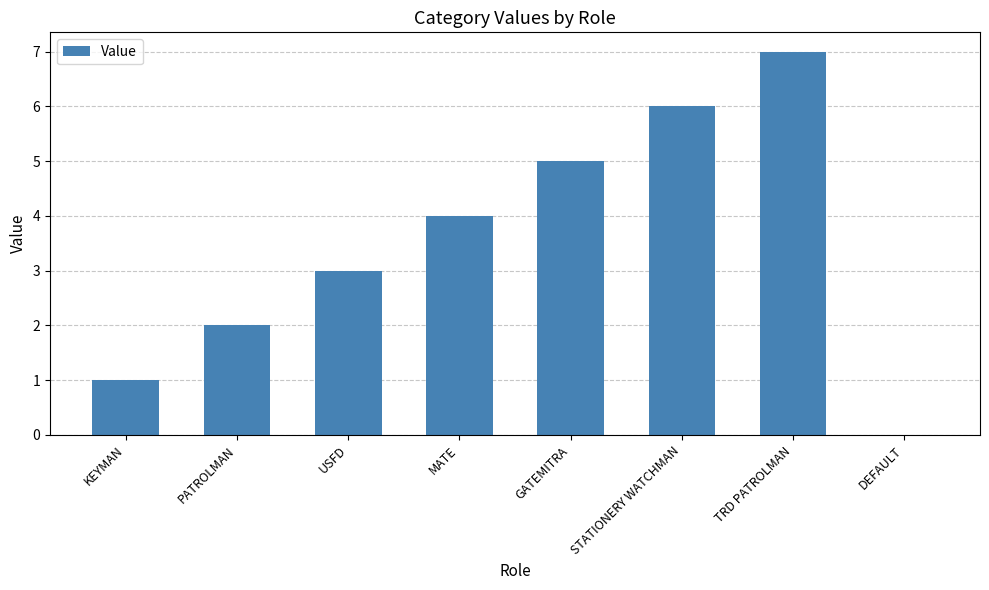

What is the ratio of the value at STATIONERY WATCHMAN to the value at GATEMITRA?

1.2